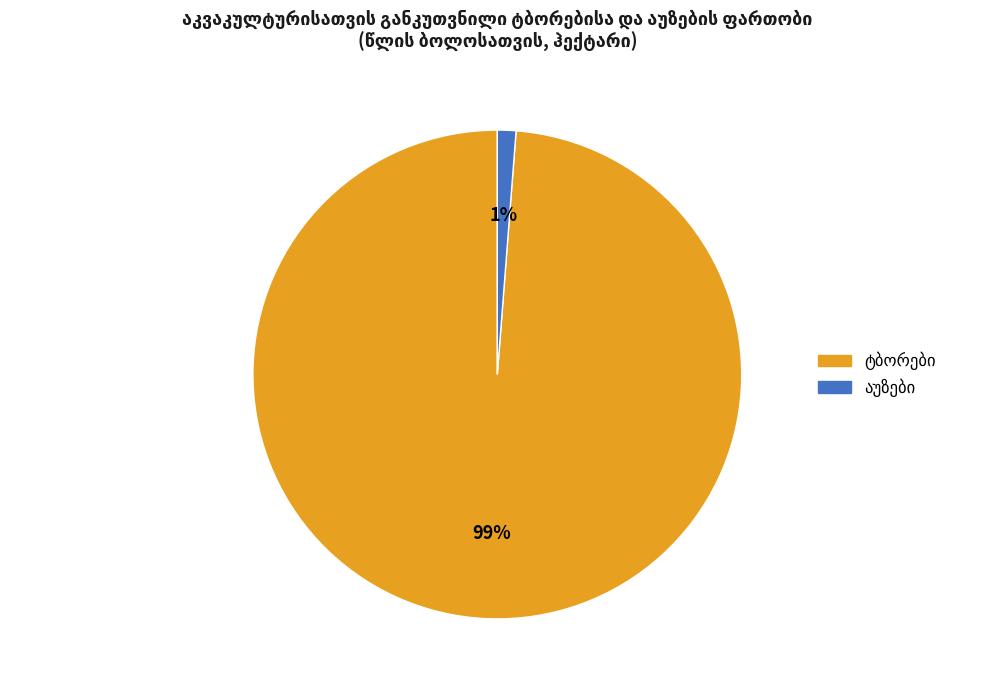

To the nearest percent, what is the difference between the largest and smallest slice percentages?

98%